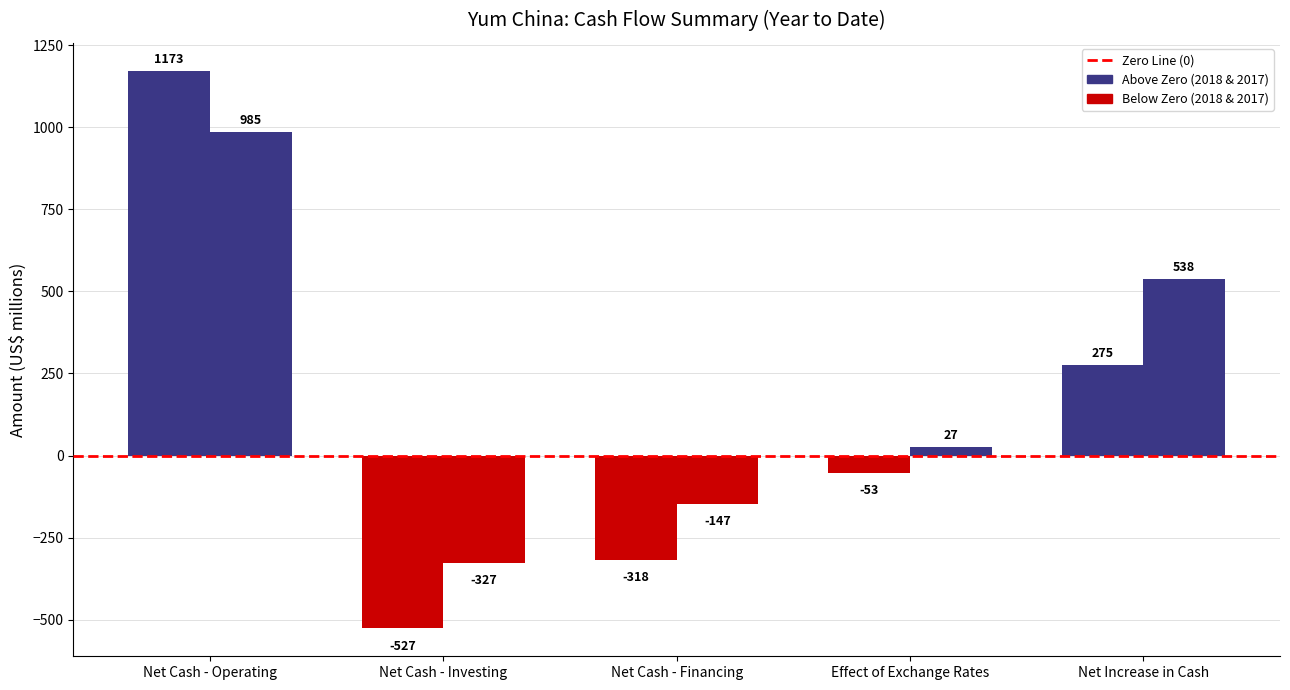

How many series are shown in this chart?

2